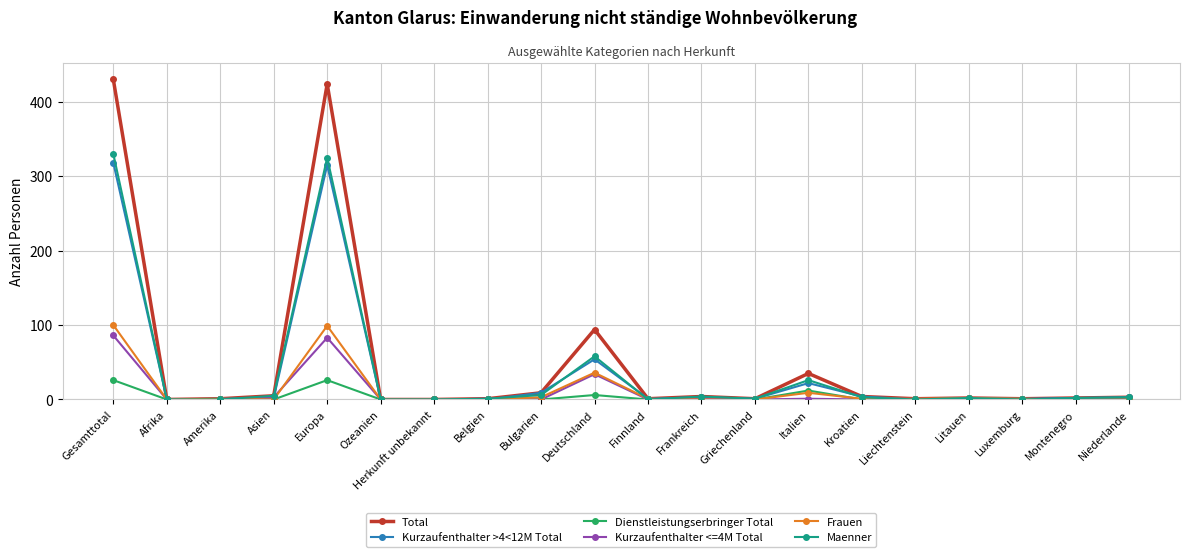

Count the number of data series in this chart.

6